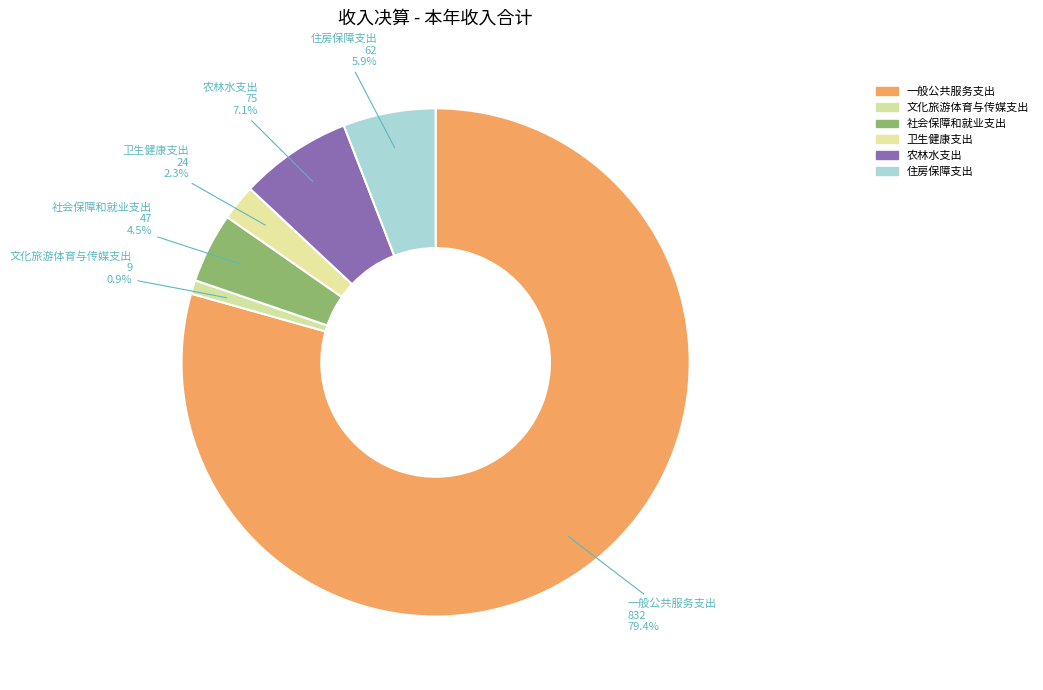

Is it true that 住房保障支出 is 17% of the pie?

False